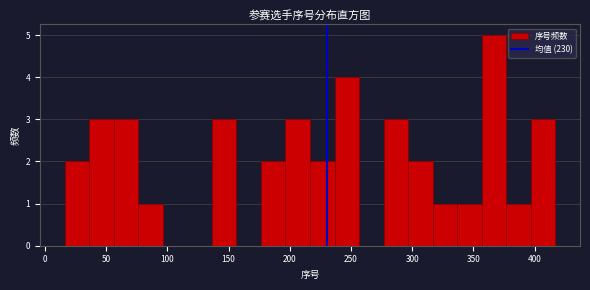

How tall is the bar that spans 275 to 295 on the x-axis? Neither the bar edges nor the heights are printed on the chart, so give them approximately, as read against the axes.

3